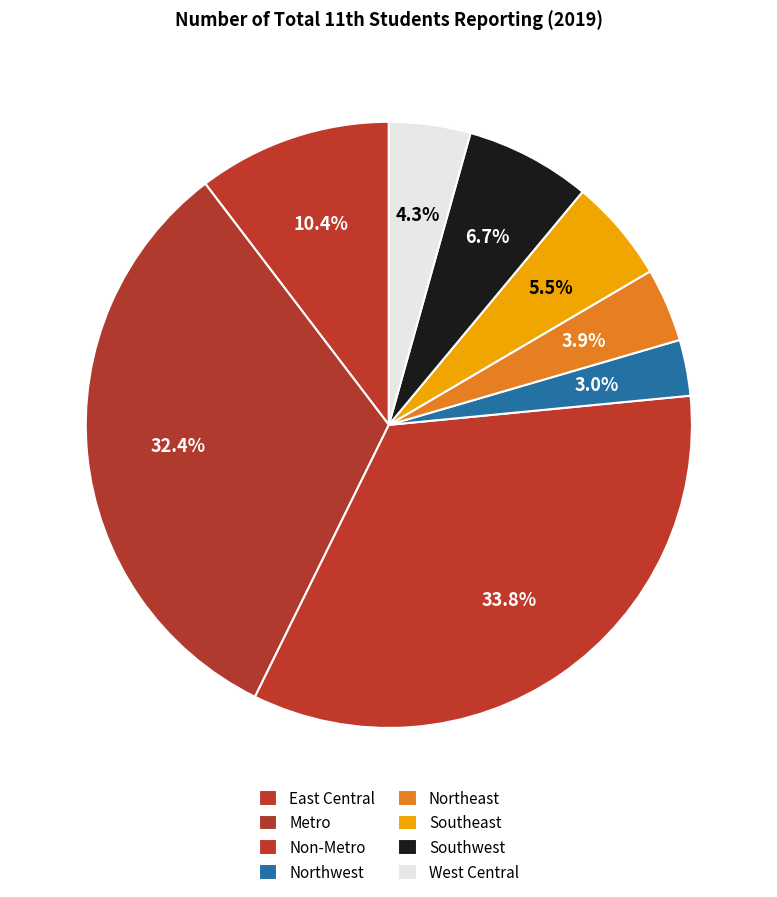

Is Southwest the majority of the pie?

No